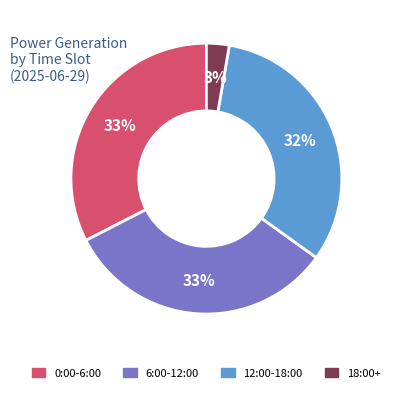

Does any single category account for the majority?

No